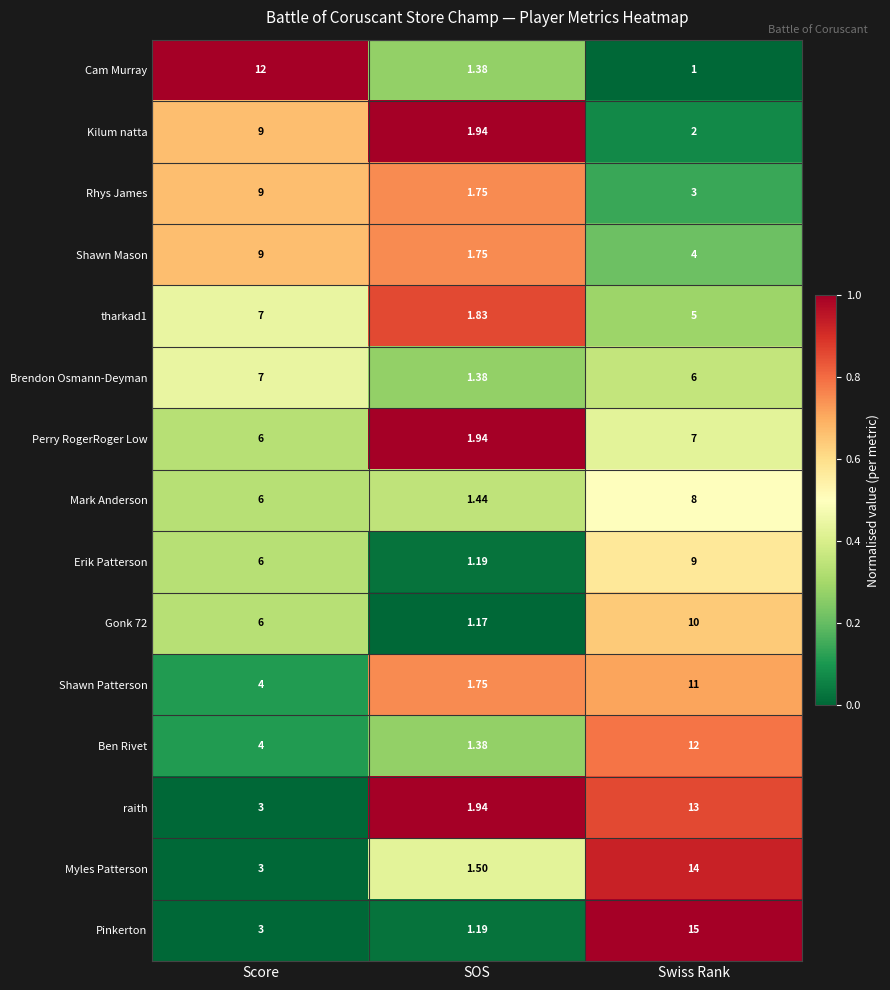

Which series changed the most between SOS and Swiss Rank?

Pinkerton